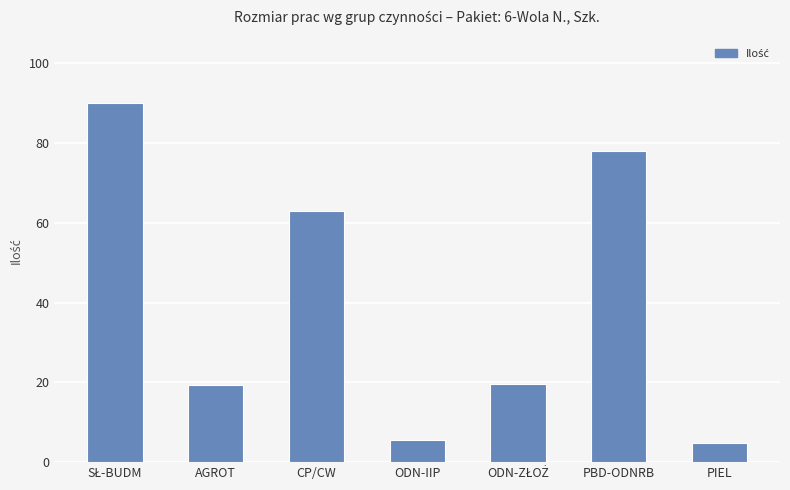

What is the ratio of the value at PIEL to the value at PBD-ODNRB?

0.1